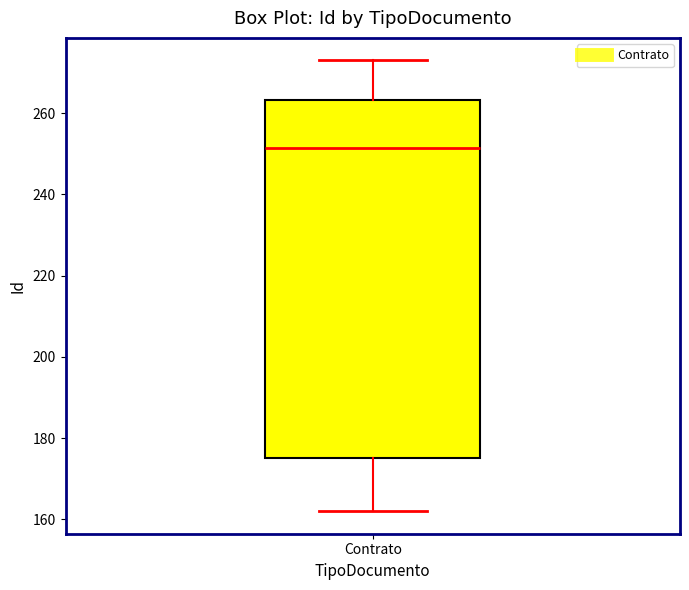

Where does the lower whisker of the box for Contrato end on the y-axis? The values are not printed on the chart, so give them approximately, as read against the axis.

162